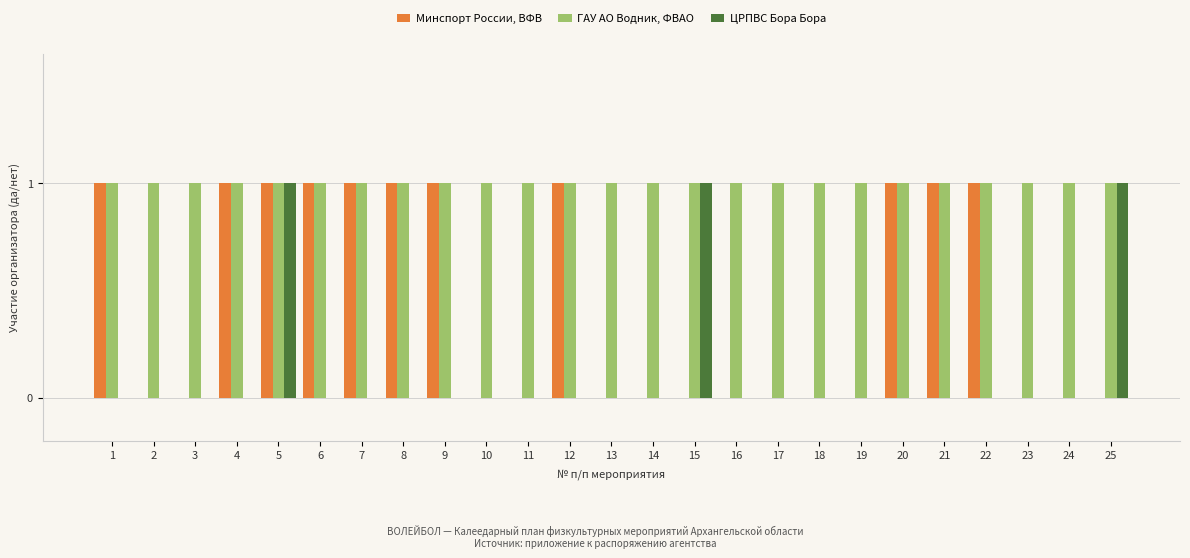

Does the chart contain stacked bars?

No